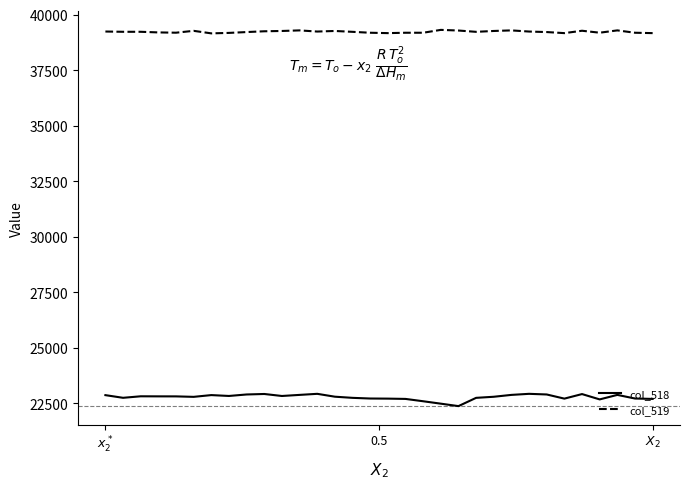

Which series has the widest spread of values?

col_518